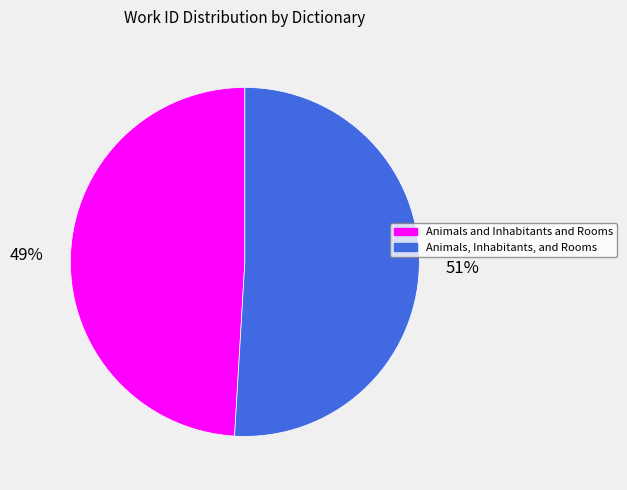

Combined, do Animals and Inhabitants and Rooms and Animals, Inhabitants, and Rooms account for over 50%?

Yes